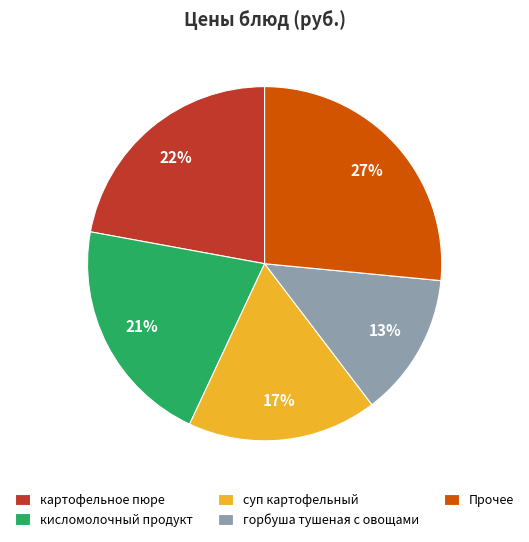

Is the sum of Прочее and картофельное пюре greater than half?

No